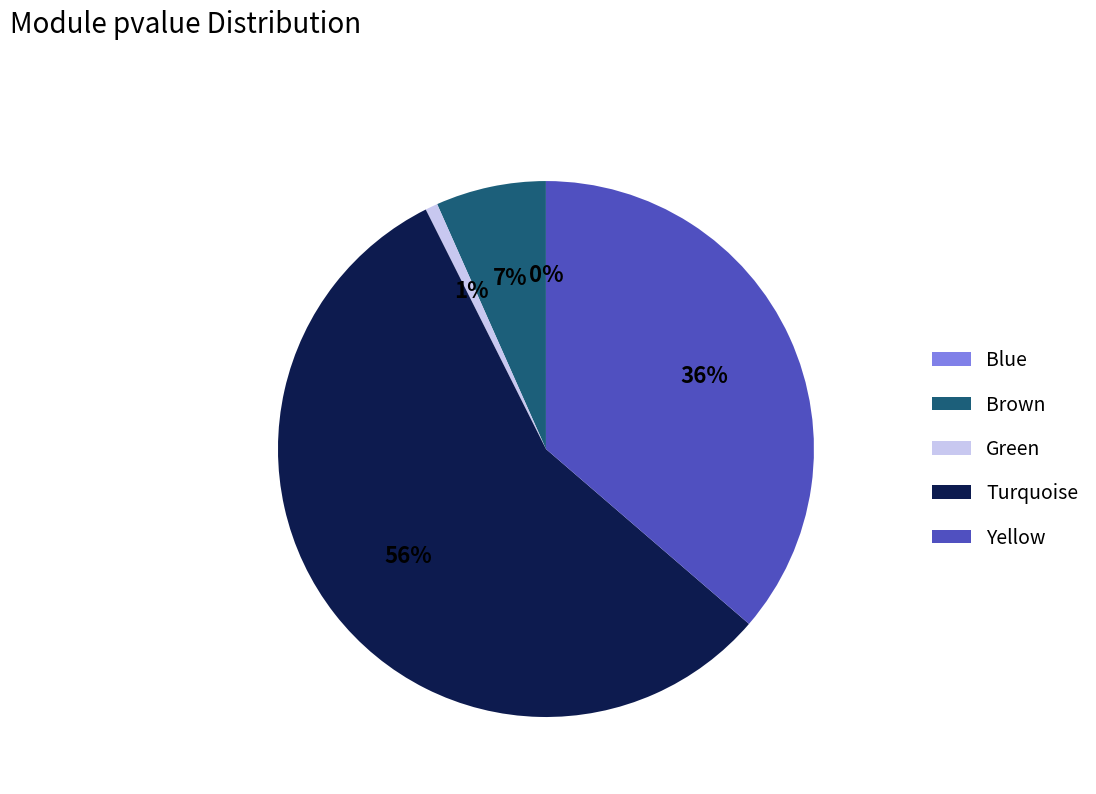

Do Turquoise and Yellow together represent more than half of the pie?

Yes